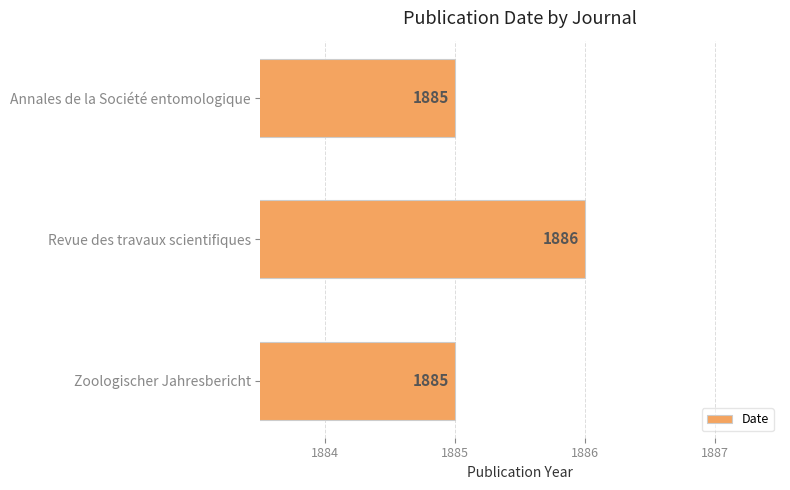

Are the bars grouped side by side (vs. stacked)?

No